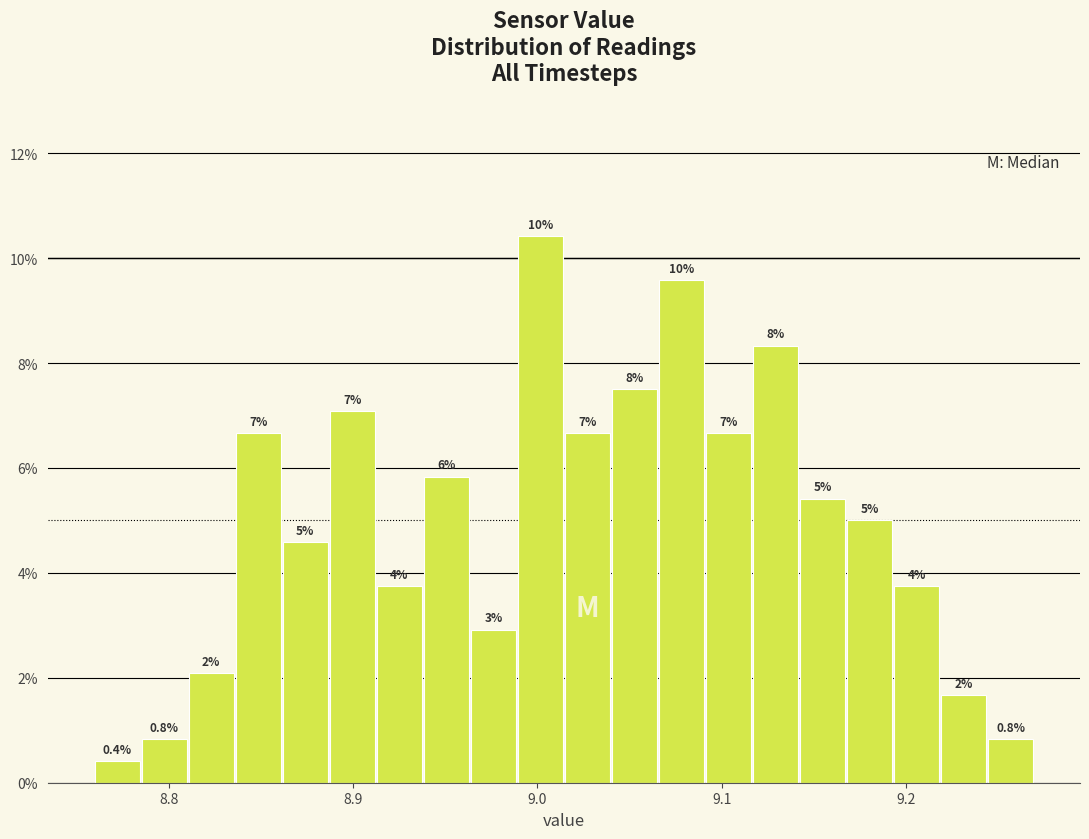

Read against the x-axis, roughly where is the centre of the tallest bar?

9.00